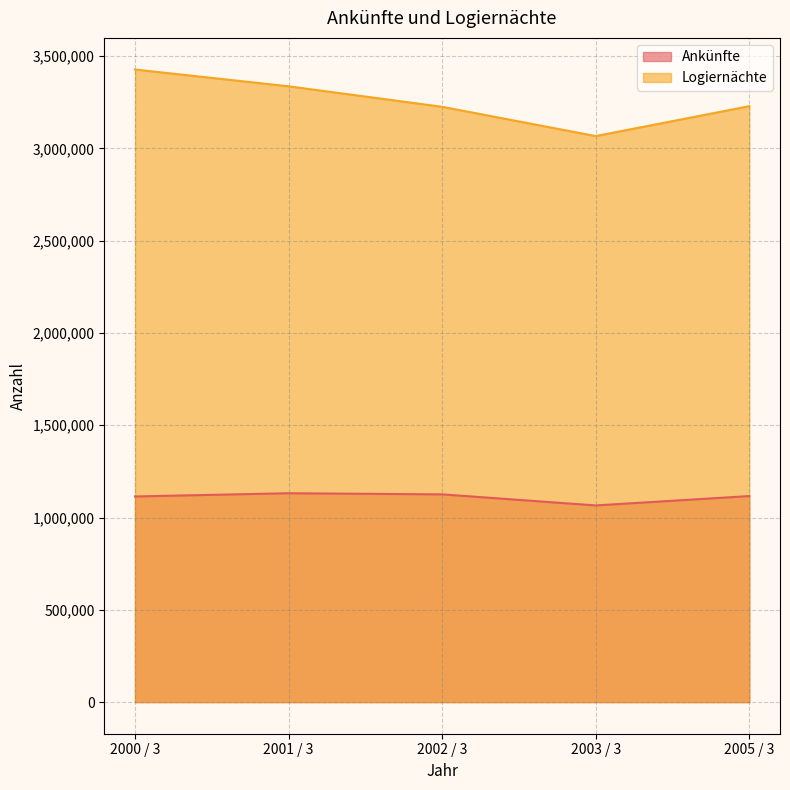

True or false: Ankünfte and Logiernächte intersect in this chart.

False